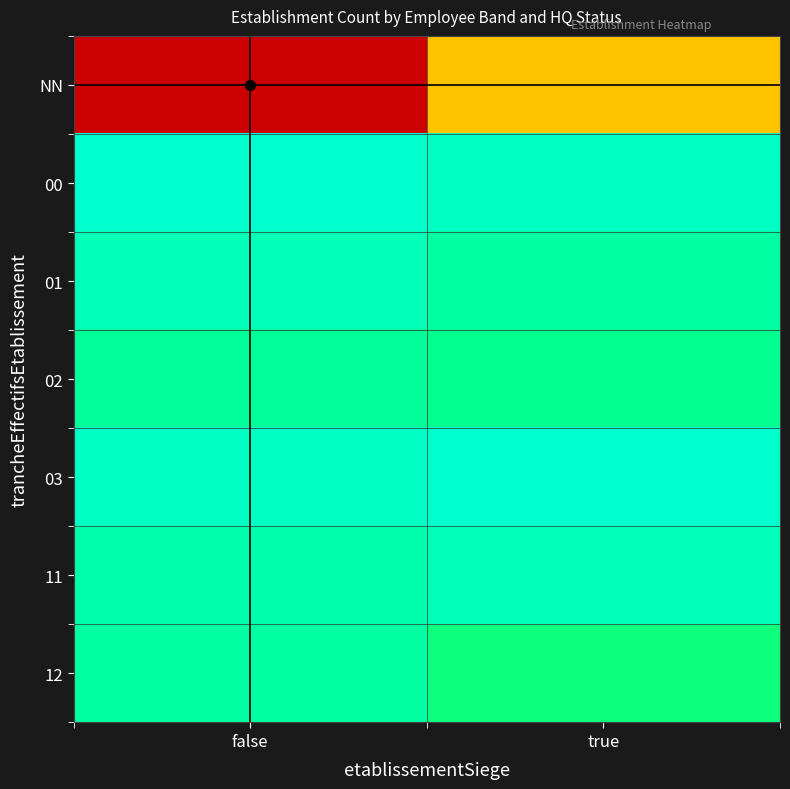

At how many categories does at least one series exceed 7?

2